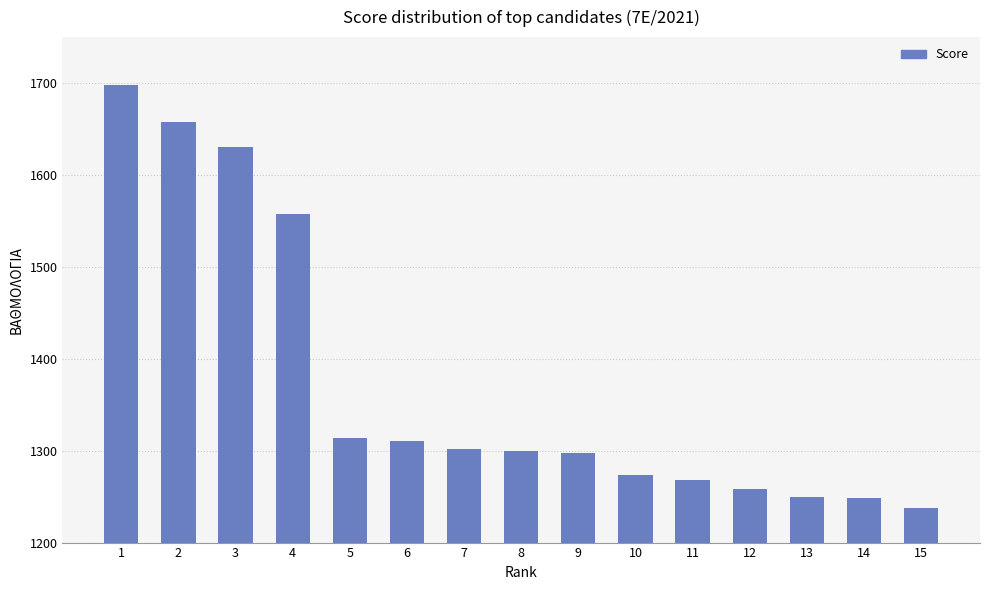

Which has a higher value, 11 or 8?

8